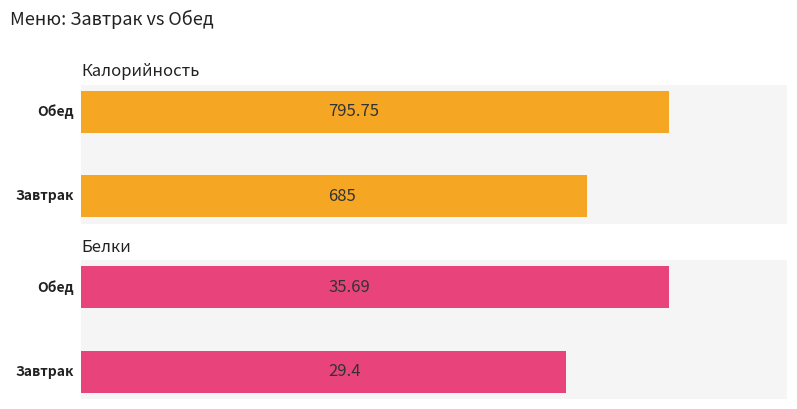

What is the total value across all series at 200?

831.4